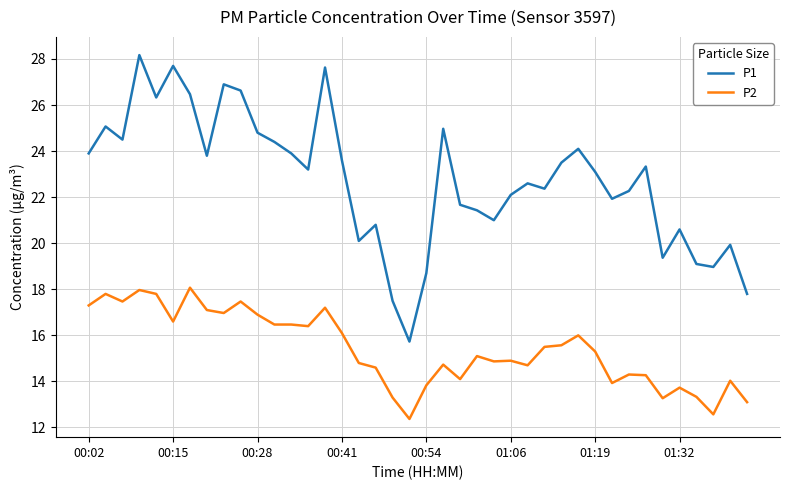

Which series has the largest total across all categories?

P1